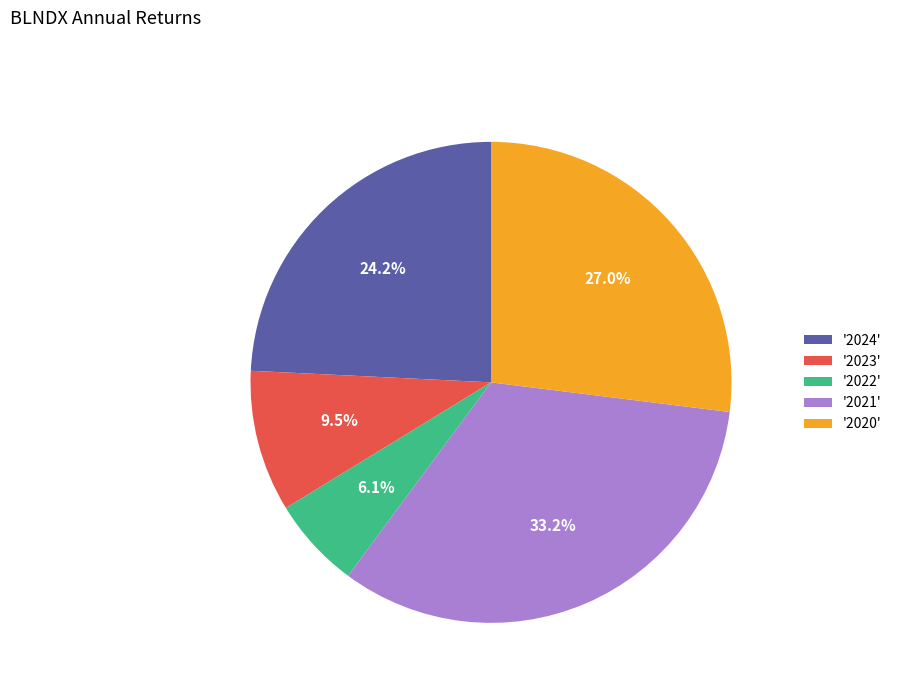

How many slices are in this pie chart?

5